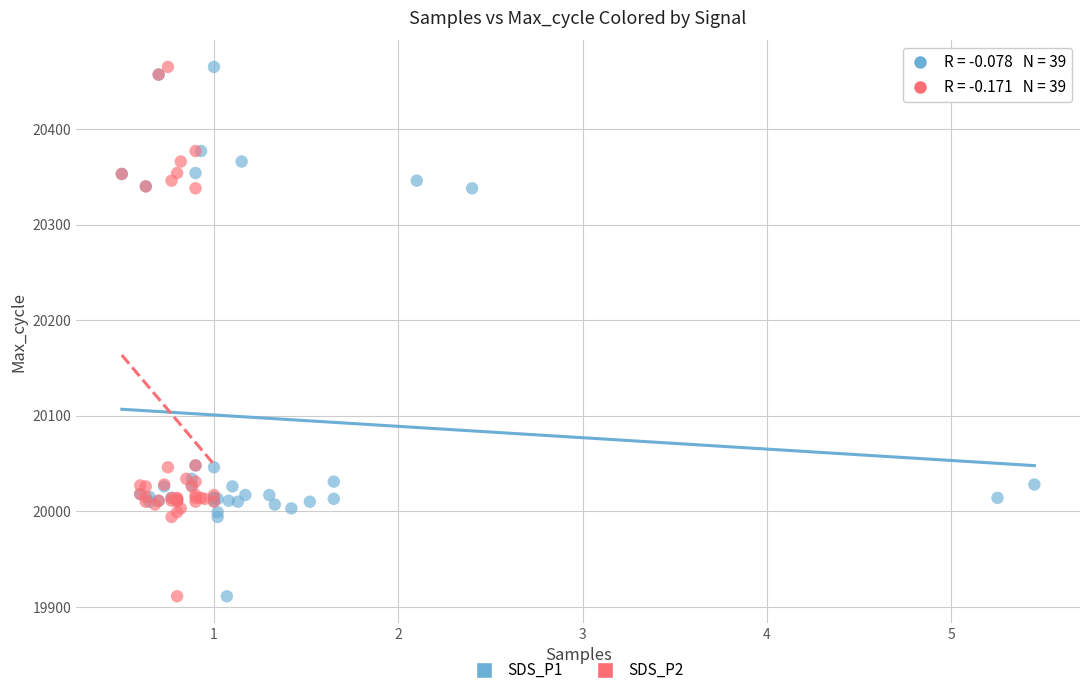

What are all the series names shown in the legend?

SDS_P1, SDS_P2